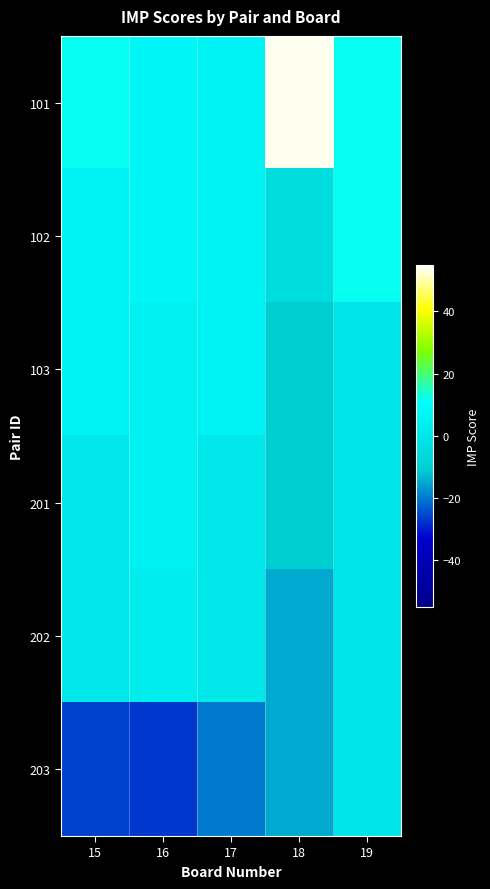

Reading right to left, list all the values displayed in this chart.

101: 19=12	18=54	17=6	16=7	15=12
102: 19=12	18=-4	17=6	16=7	15=6
103: 19=0	18=-10	17=6	16=5	15=6
201: 19=0	18=-10	17=1	16=5	15=1
202: 19=0	18=-15	17=1	16=3	15=1
203: 19=0	18=-15	17=-20	16=-27	15=-26